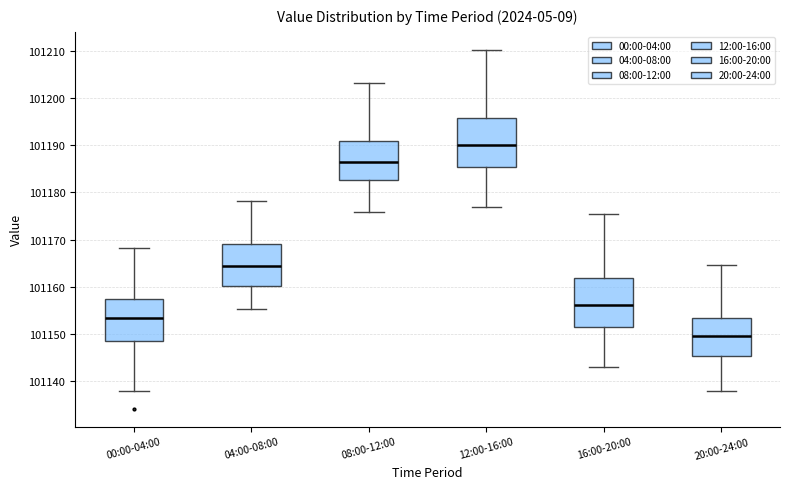

Which box has the highest median line?

12:00-16:00